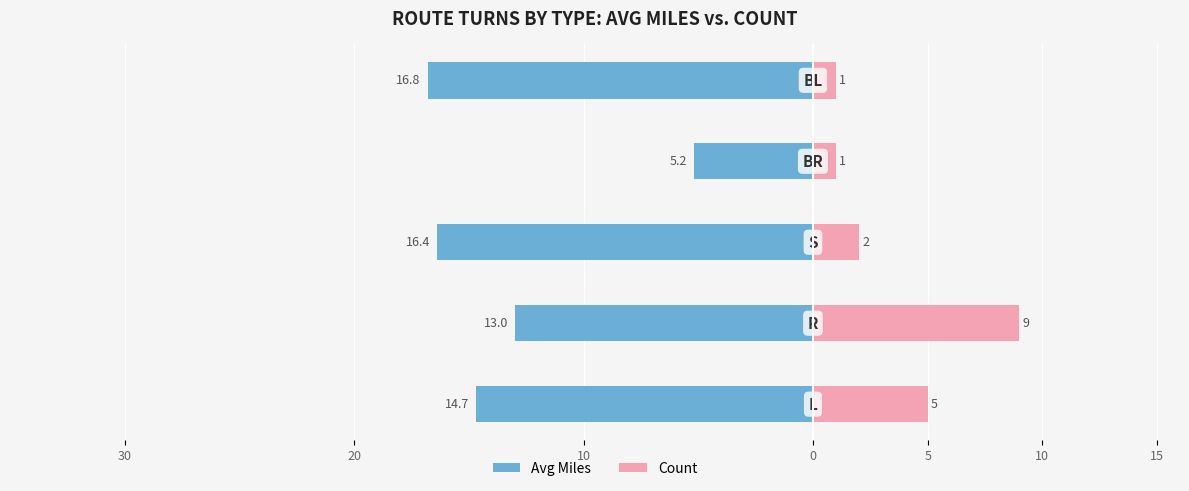

What are all the series names shown in the legend?

Avg Miles, Count